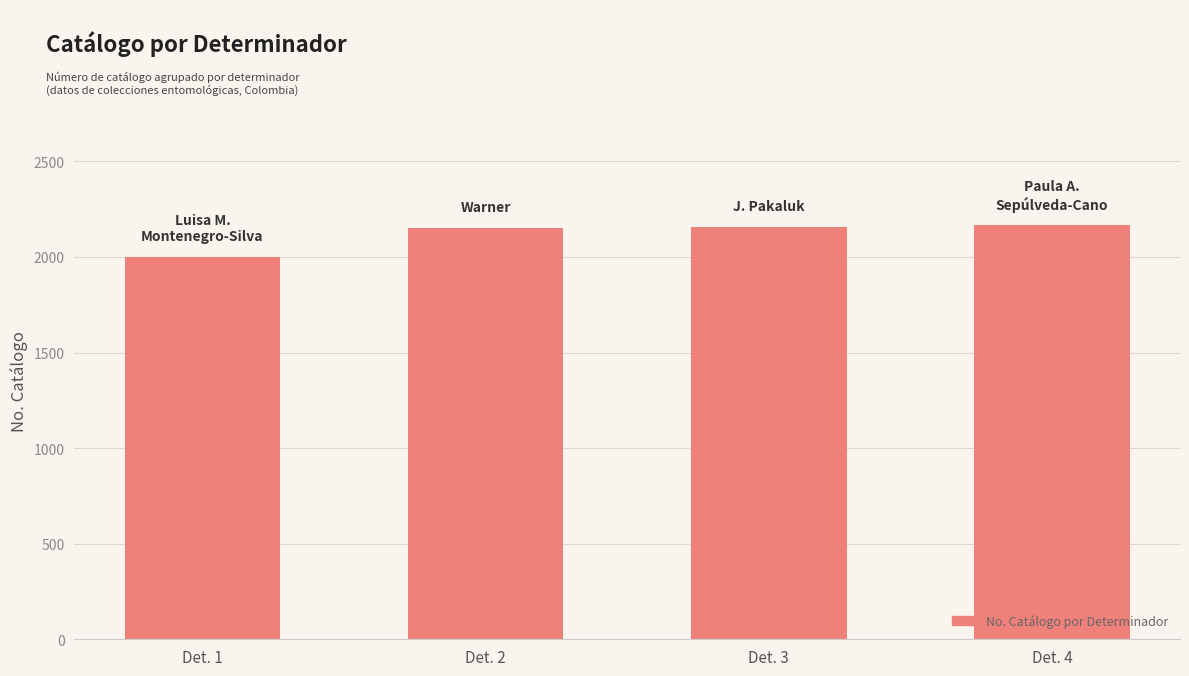

What is the smallest value displayed?

1999